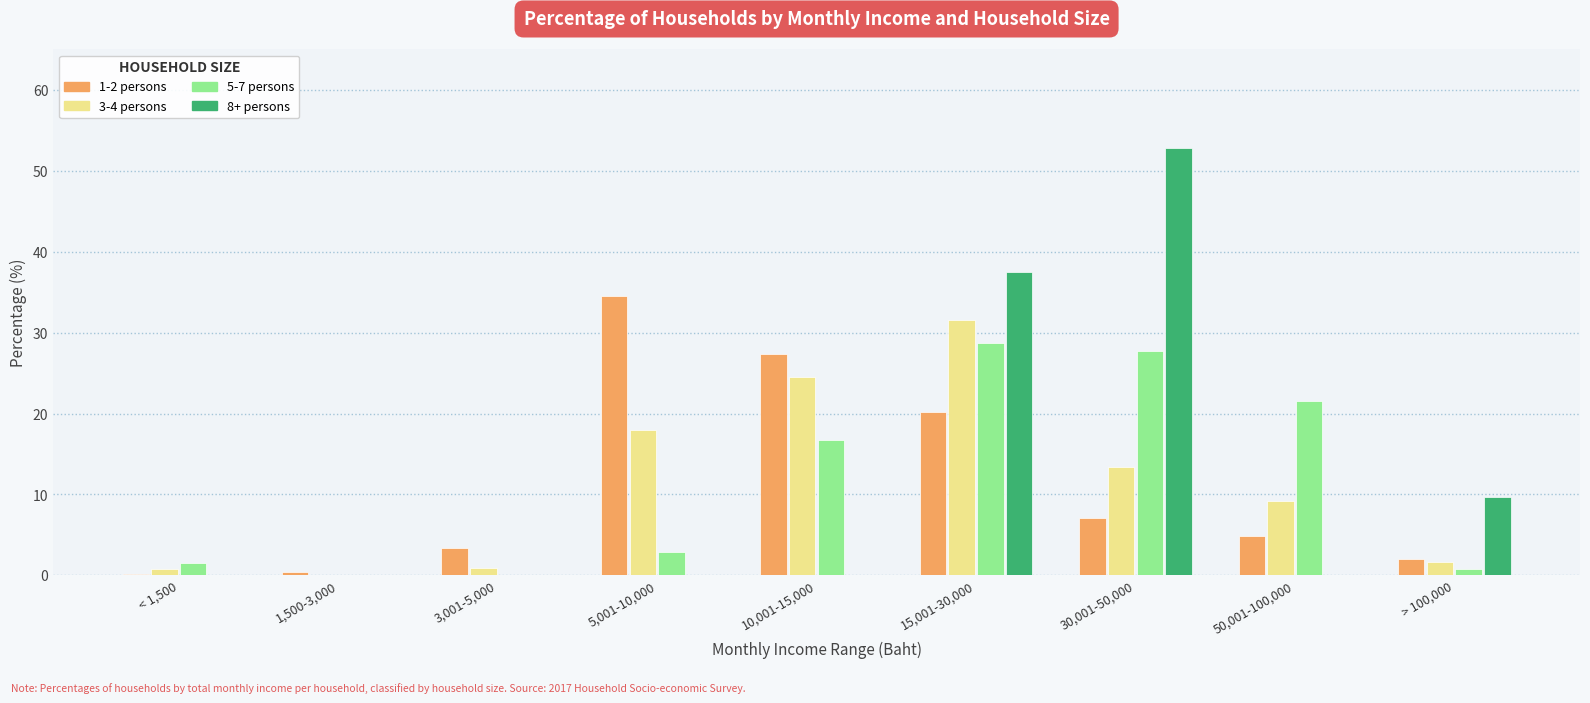

How many data points does each series have?

9